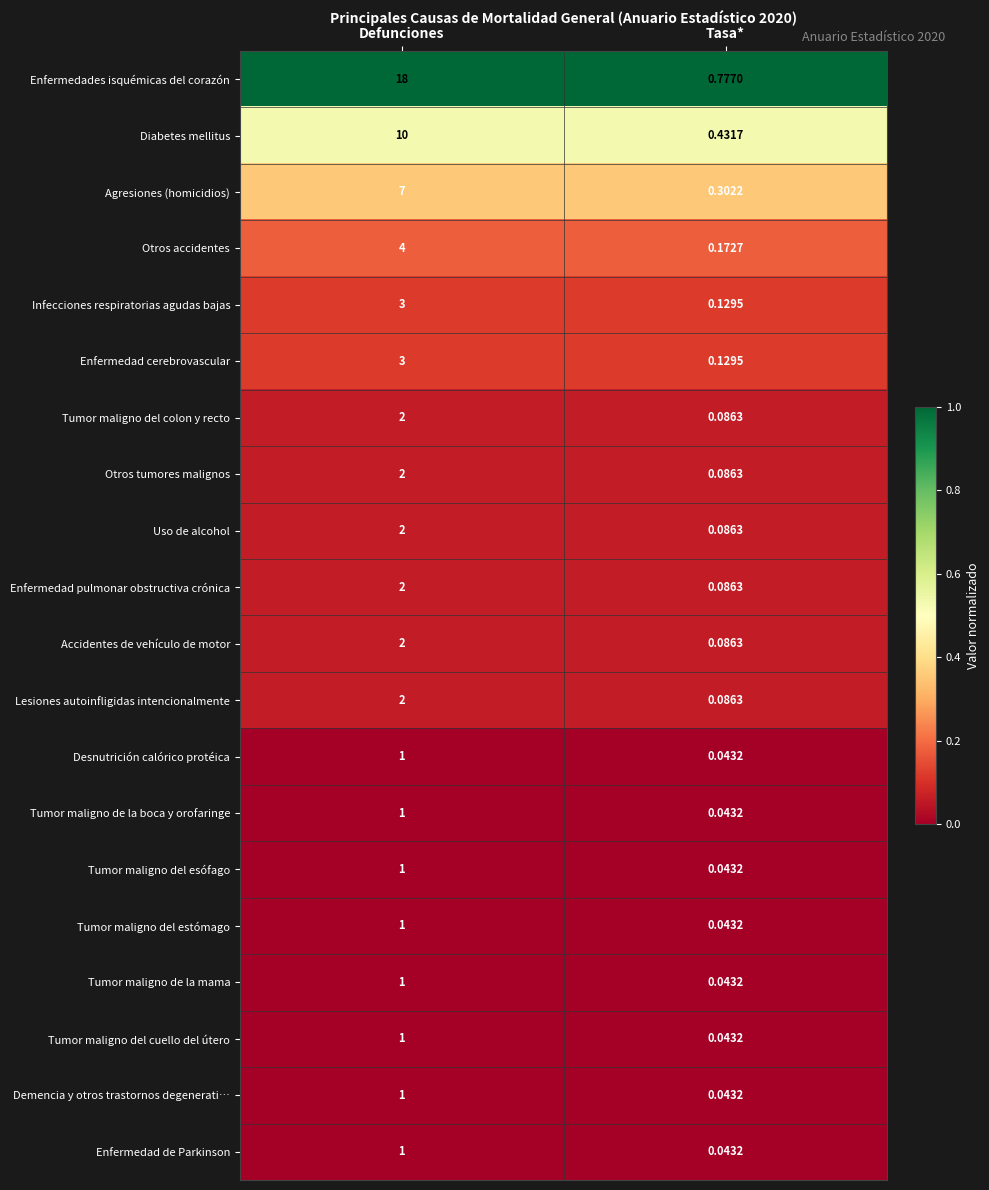

At which label is Enfermedades isquémicas del corazón closest to 9?

Tasa*